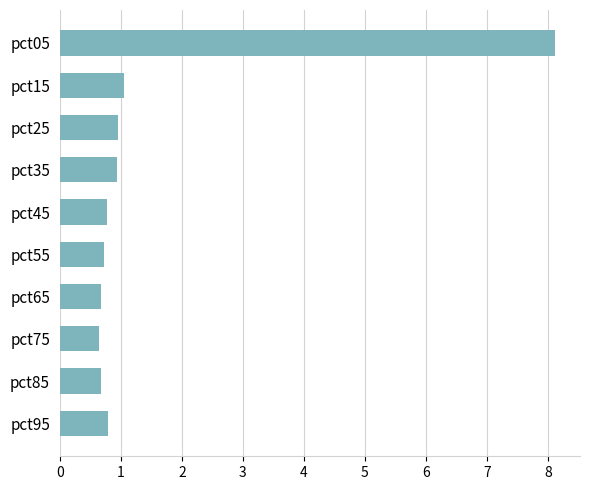

Does the chart contain stacked bars?

No